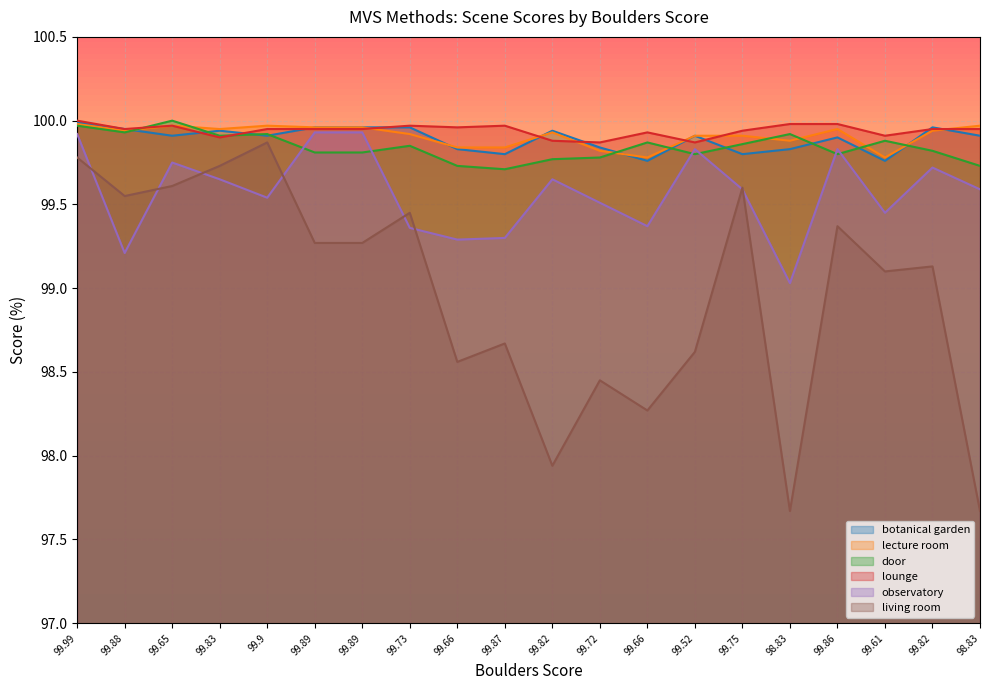

Between 99.82 and 99.86, which series saw the biggest shift?

living room